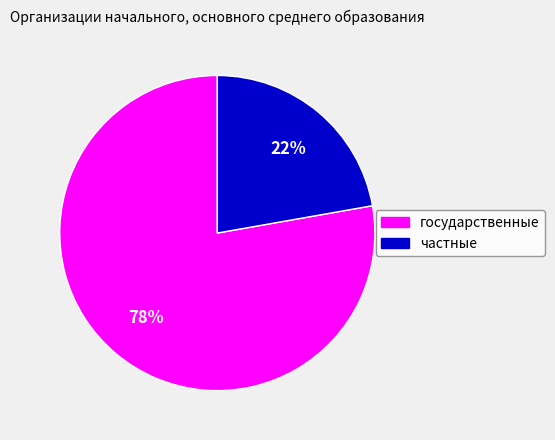

What percentage is the государственные slice, to the nearest percent?

78%